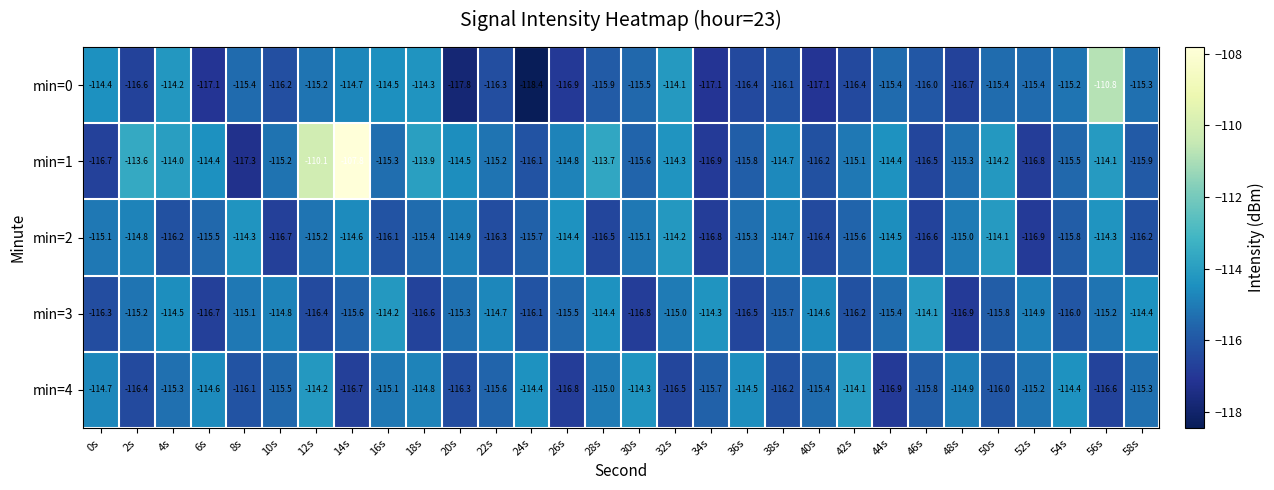

What value does the min=4 series have at 8s?

-116.1